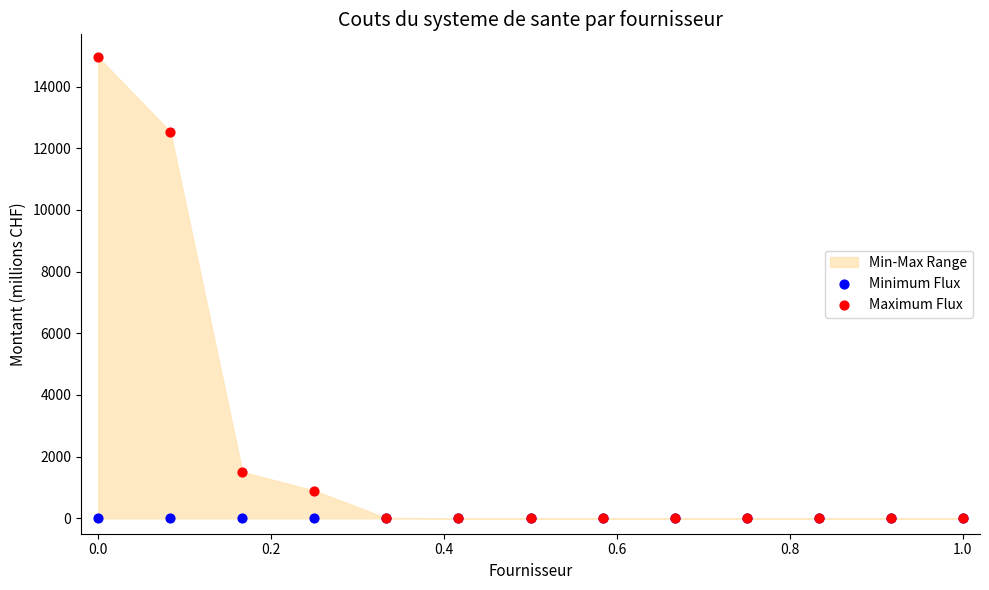

Across all series, what Y value is closest to 7473?

12535.5